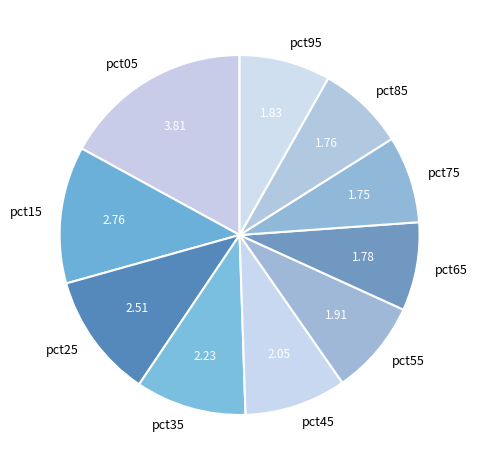

Combined, do pct75 and pct05 account for over 50%?

No